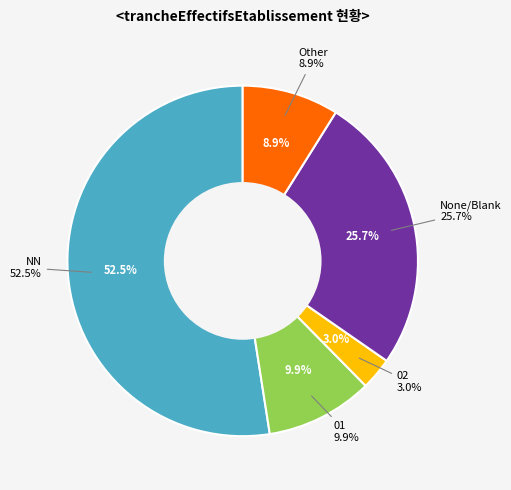

Is it true that 03 is 1% of the pie?

False